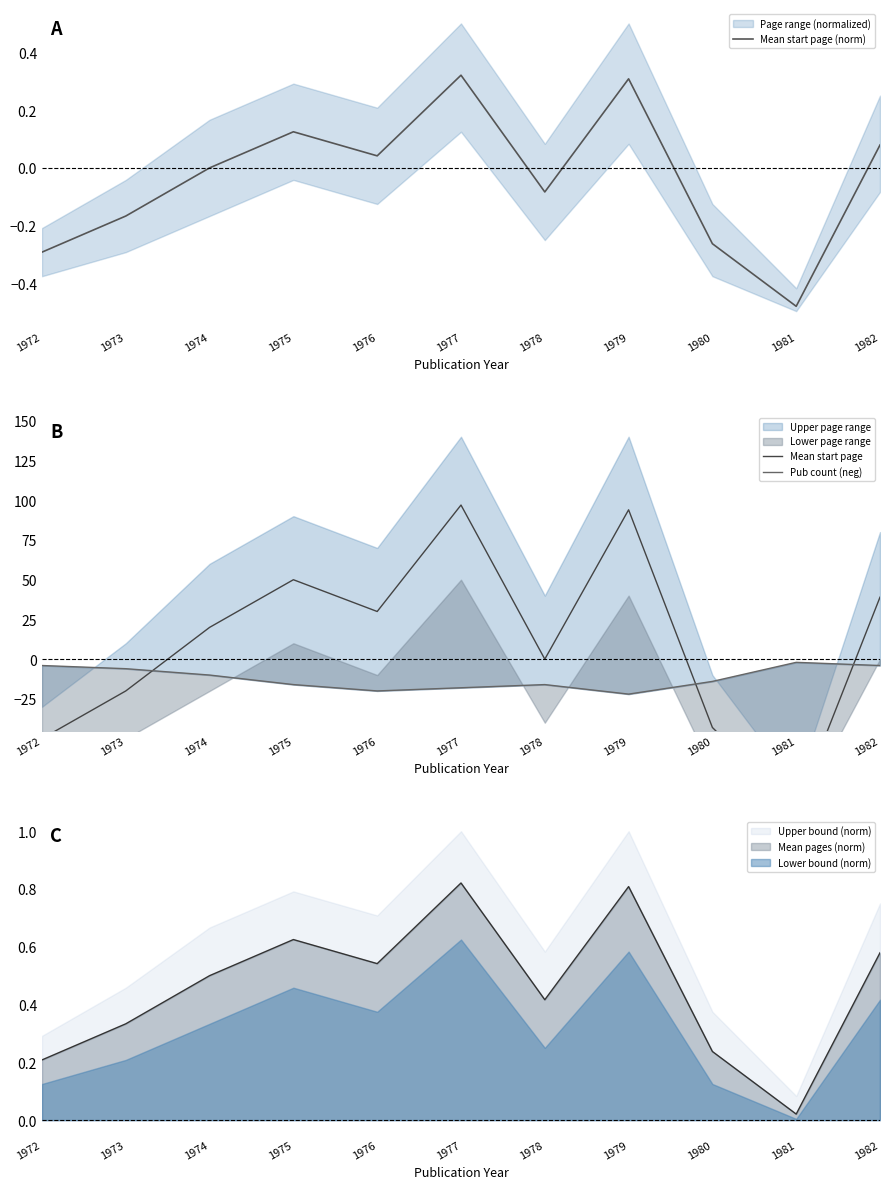

At how many categories does at least one series exceed -14?

11